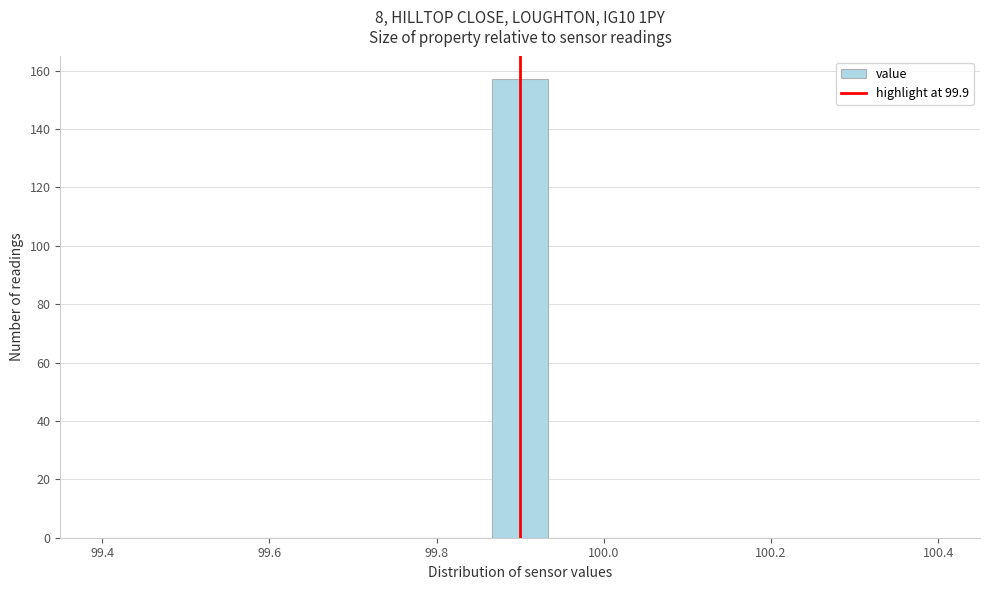

Around what value on the x-axis is the tallest bar? Give the approximate position of its centre, as read against the axis.

99.90